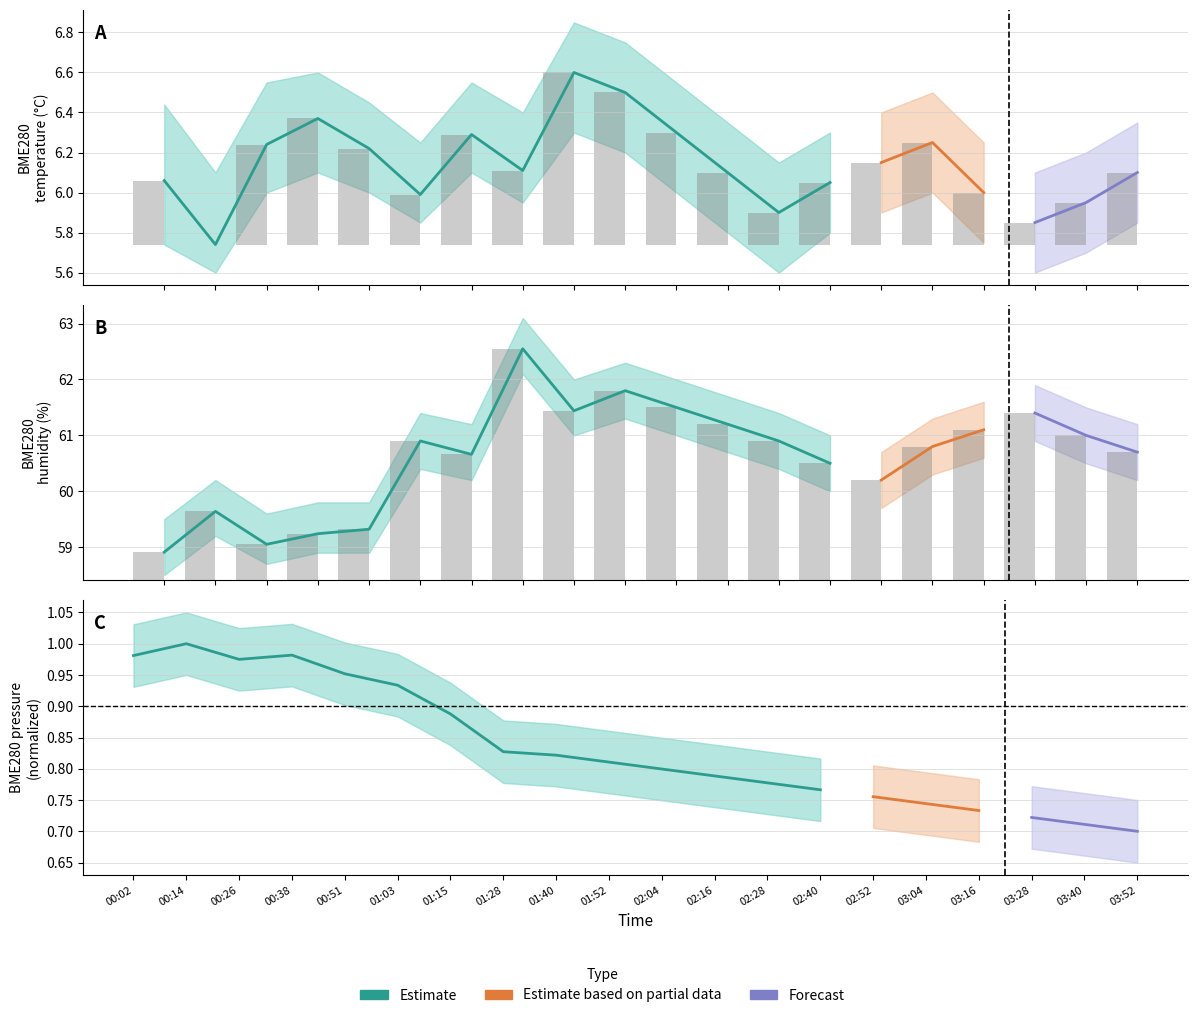

Between 01:15 and 03:16, which is larger?

01:15